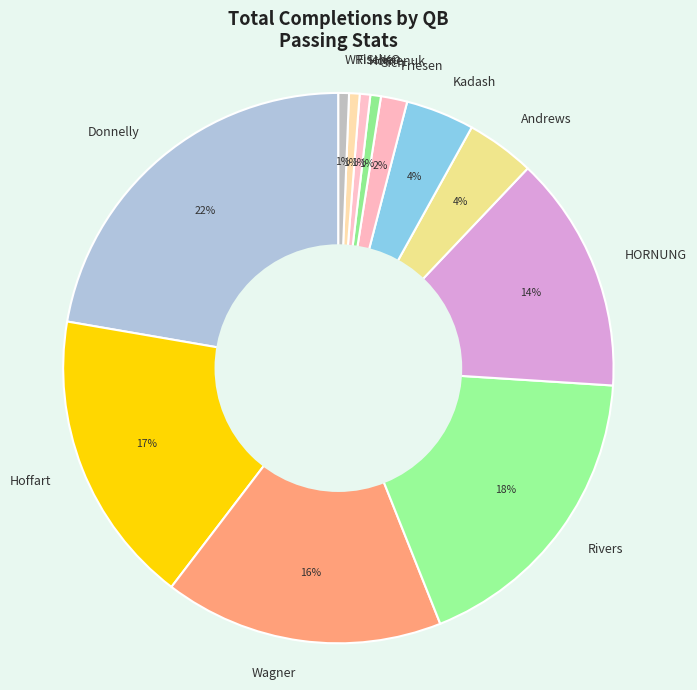

Is Donnelly the majority of the pie?

No